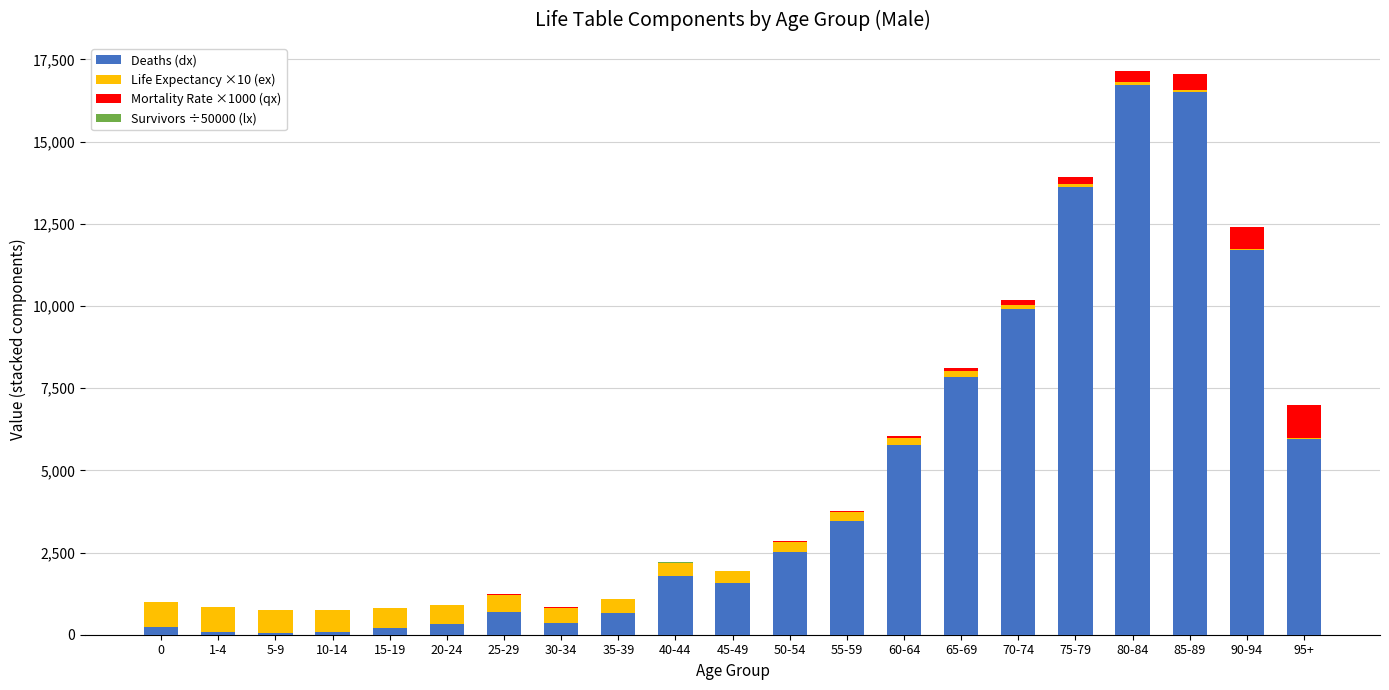

Where is Deaths (dx) nearest to the value 8386?

65-69